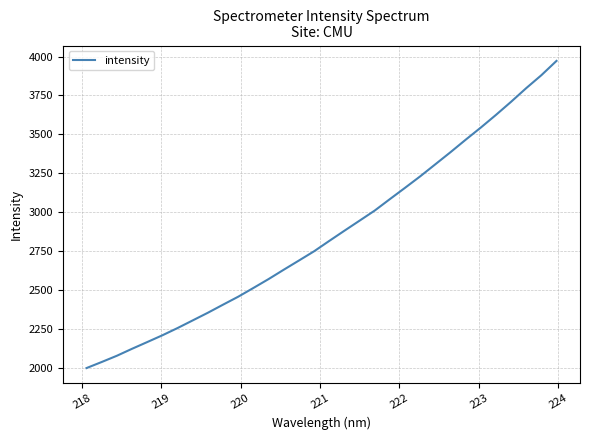

Reading right to left, list all the values displayed in this chart.

3971.9	3880.1	3797.1	3709.5	3625.3	3544.1	3466.0	3386.2	3308.6	3231.3	3157.7	3085.2	3011.8	2947.0	2882.4	2817.0	2750.6	2691.3	2632.4	2572.4	2515.4	2459.4	2408.4	2356.5	2307.3	2258.3	2211.8	2168.3	2125.2	2080.4	2040.4	2001.5